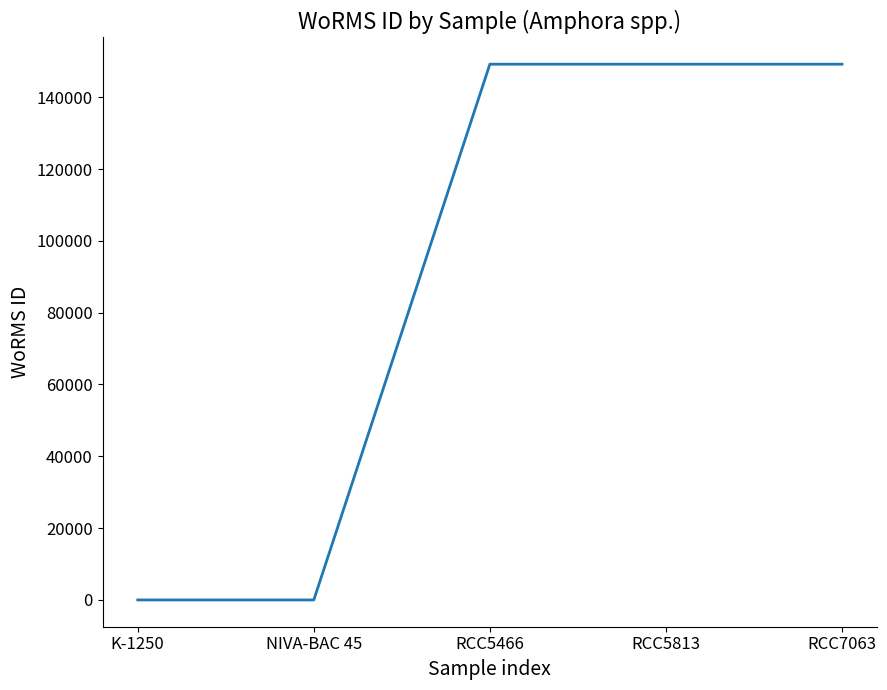

What is the difference between the second highest and second lowest values?

149200